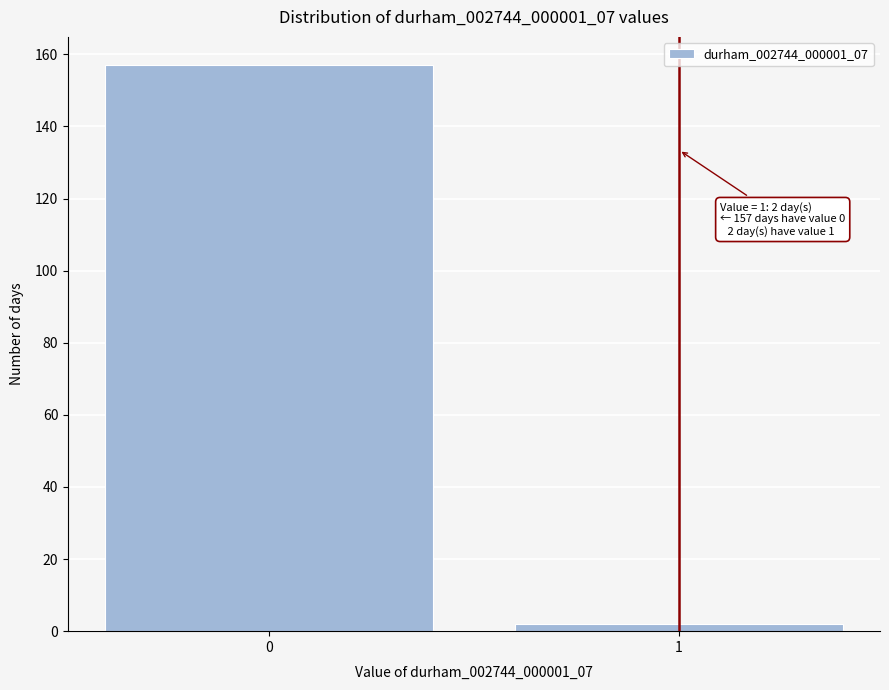

Reading left to right, list all the values displayed in this chart.

0=157	1=2